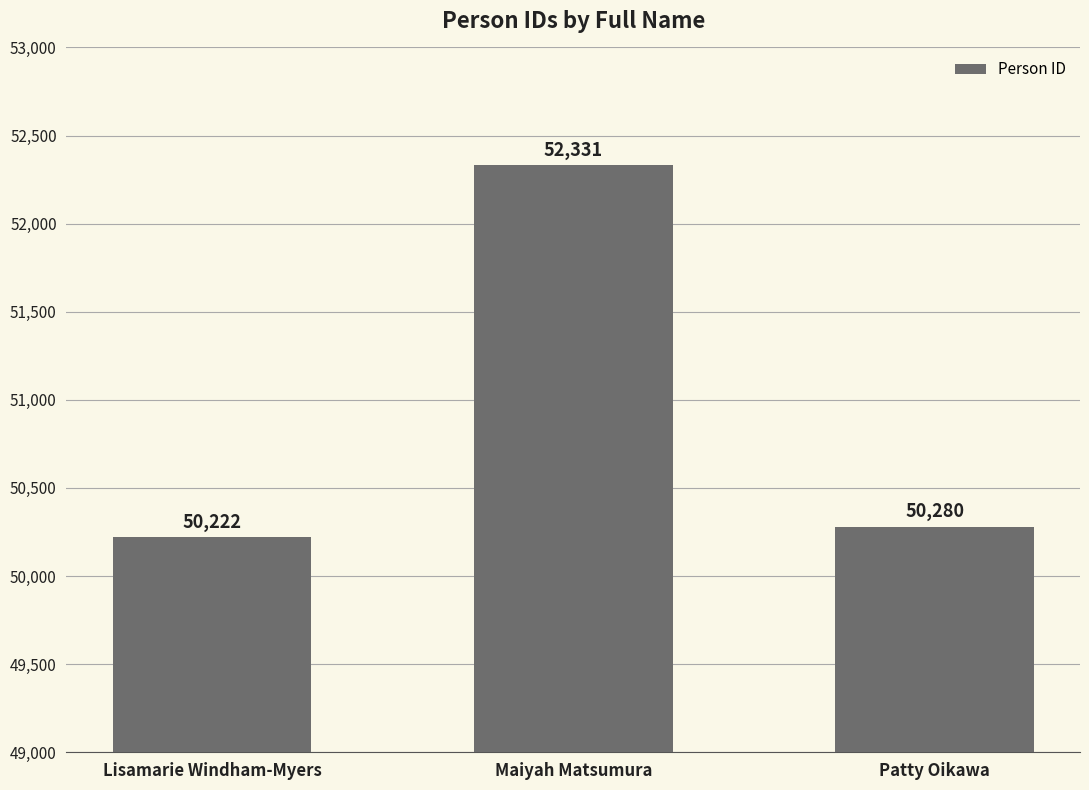

Which category has the lowest value across all series?

Lisamarie Windham-Myers